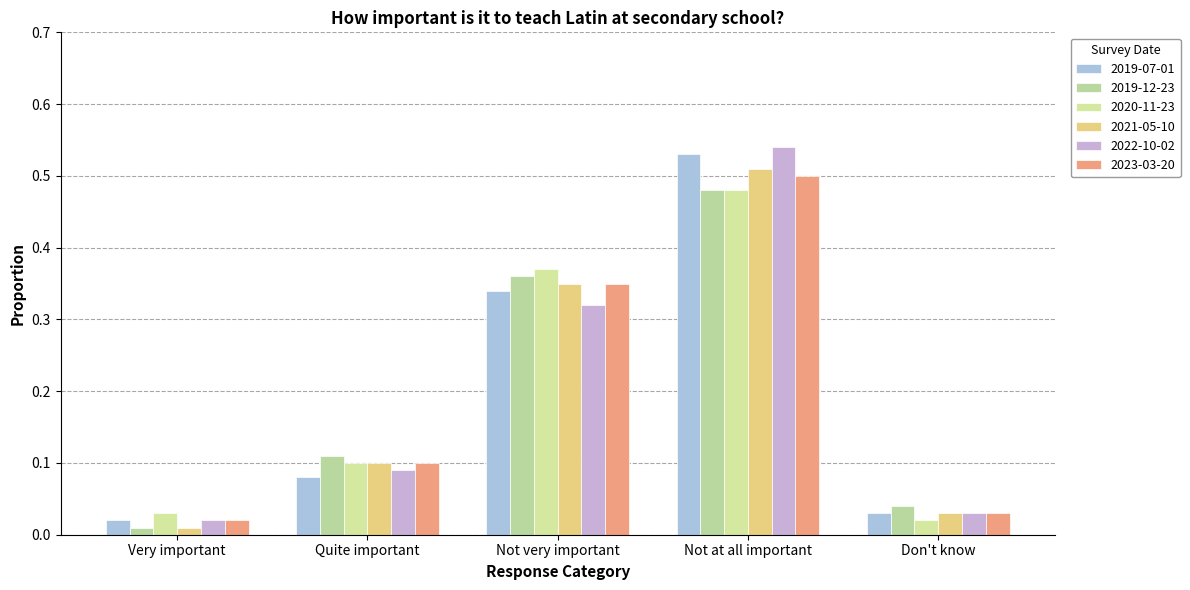

The 2023-03-20 series shows 0.2 at Not very important. True or false?

False